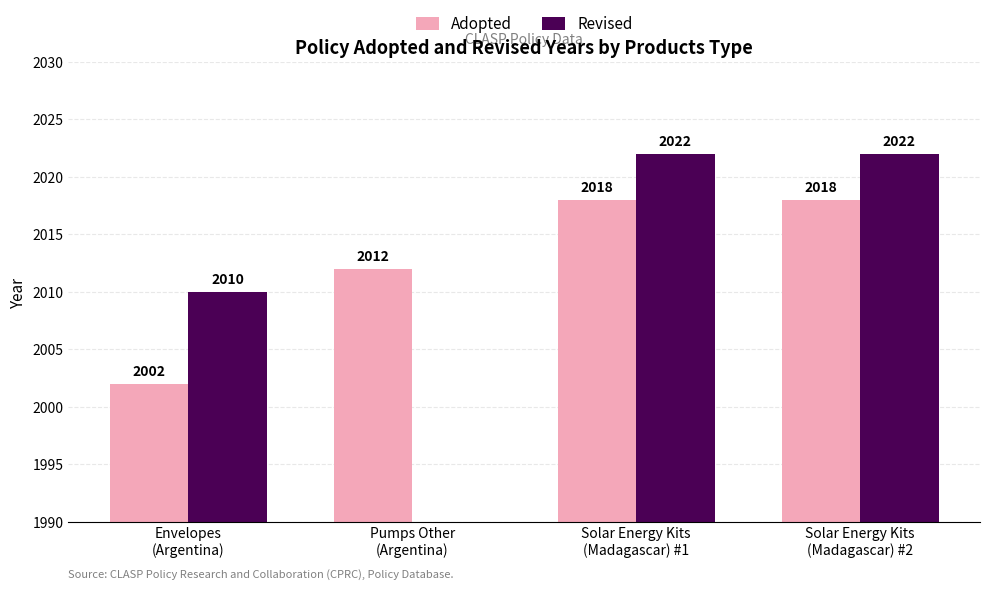

Rank the categories by Adopted value from highest to lowest.

Solar Energy Kits
(Madagascar) #1, Solar Energy Kits
(Madagascar) #2, Pumps Other
(Argentina), Envelopes
(Argentina)